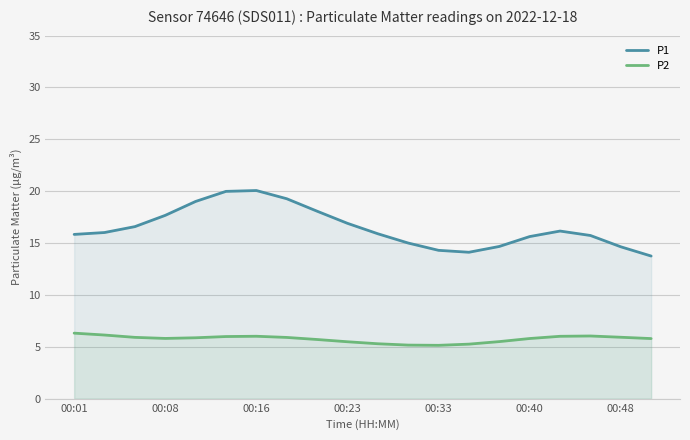

Count the number of data series in this chart.

2